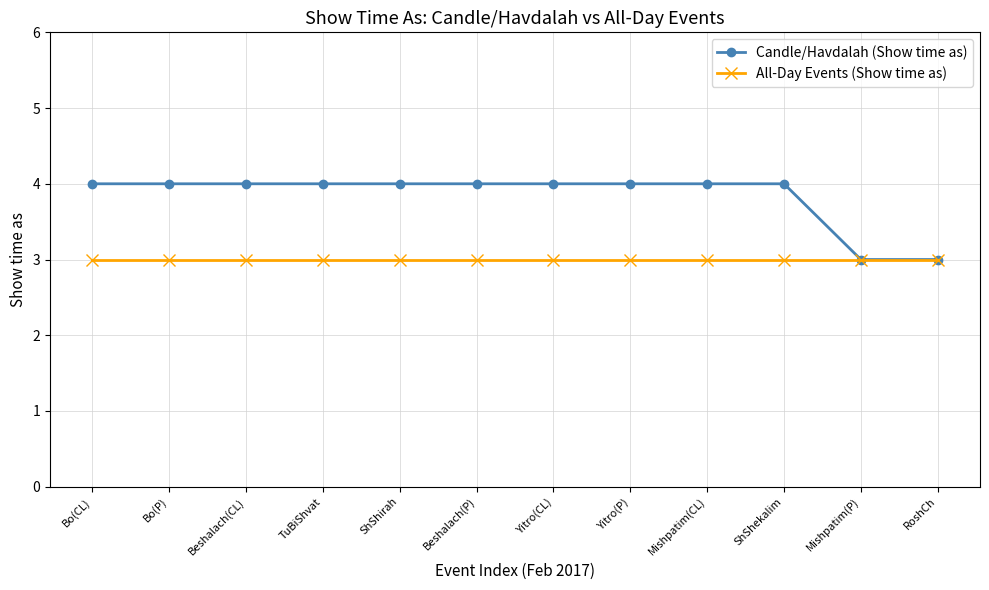

Reading left to right, what are all the values shown in this chart?

Candle/Havdalah (Show time as): Bo(CL)=4	Bo(P)=4	Beshalach(CL)=4	TuBiShvat=4	ShShirah=4	Beshalach(P)=4	Yitro(CL)=4	Yitro(P)=4	Mishpatim(CL)=4	ShShekalim=4	Mishpatim(P)=3	RoshCh=3
All-Day Events (Show time as): Bo(CL)=3	Bo(P)=3	Beshalach(CL)=3	TuBiShvat=3	ShShirah=3	Beshalach(P)=3	Yitro(CL)=3	Yitro(P)=3	Mishpatim(CL)=3	ShShekalim=3	Mishpatim(P)=3	RoshCh=3